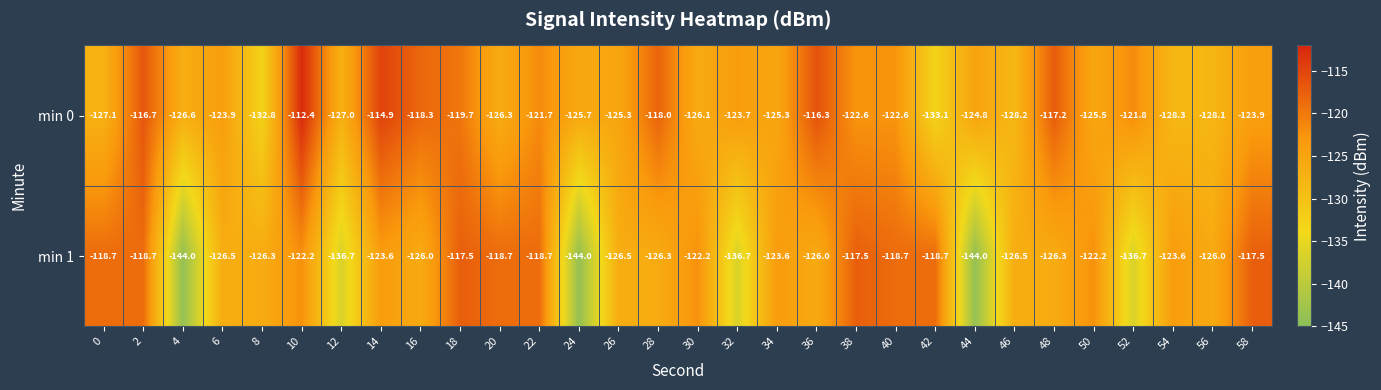

Which series has the widest spread of values?

min 1